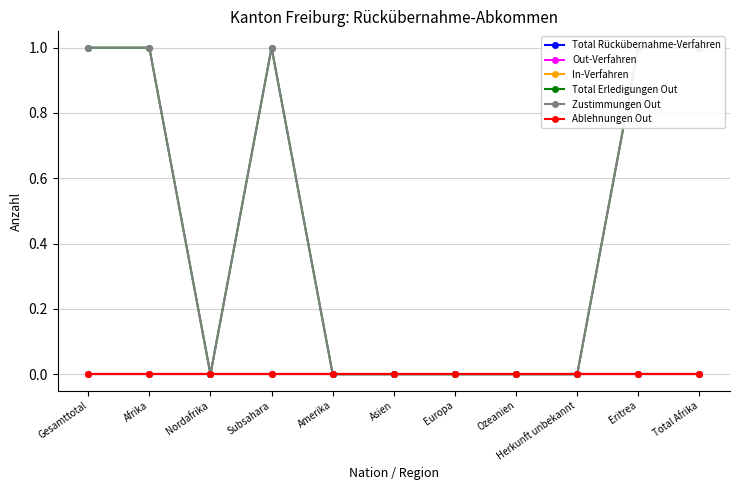

Between Afrika and Herkunft unbekannt, which series saw the biggest shift?

Total Erledigungen Out